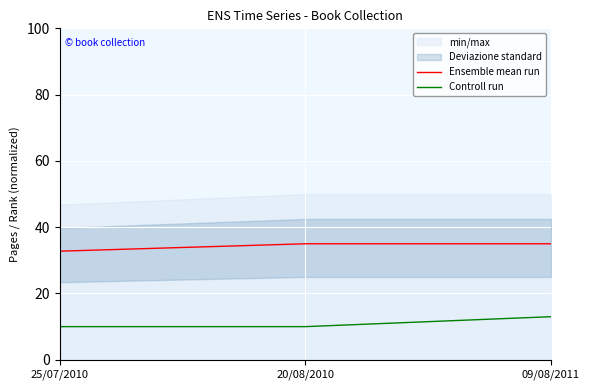

Reading right to left, what are all the values shown in this chart?

Ensemble mean run: 09/08/2011=35.0	20/08/2010=35.0	25/07/2010=32.8
Controll run: 09/08/2011=13.0	20/08/2010=10.0	25/07/2010=10.0